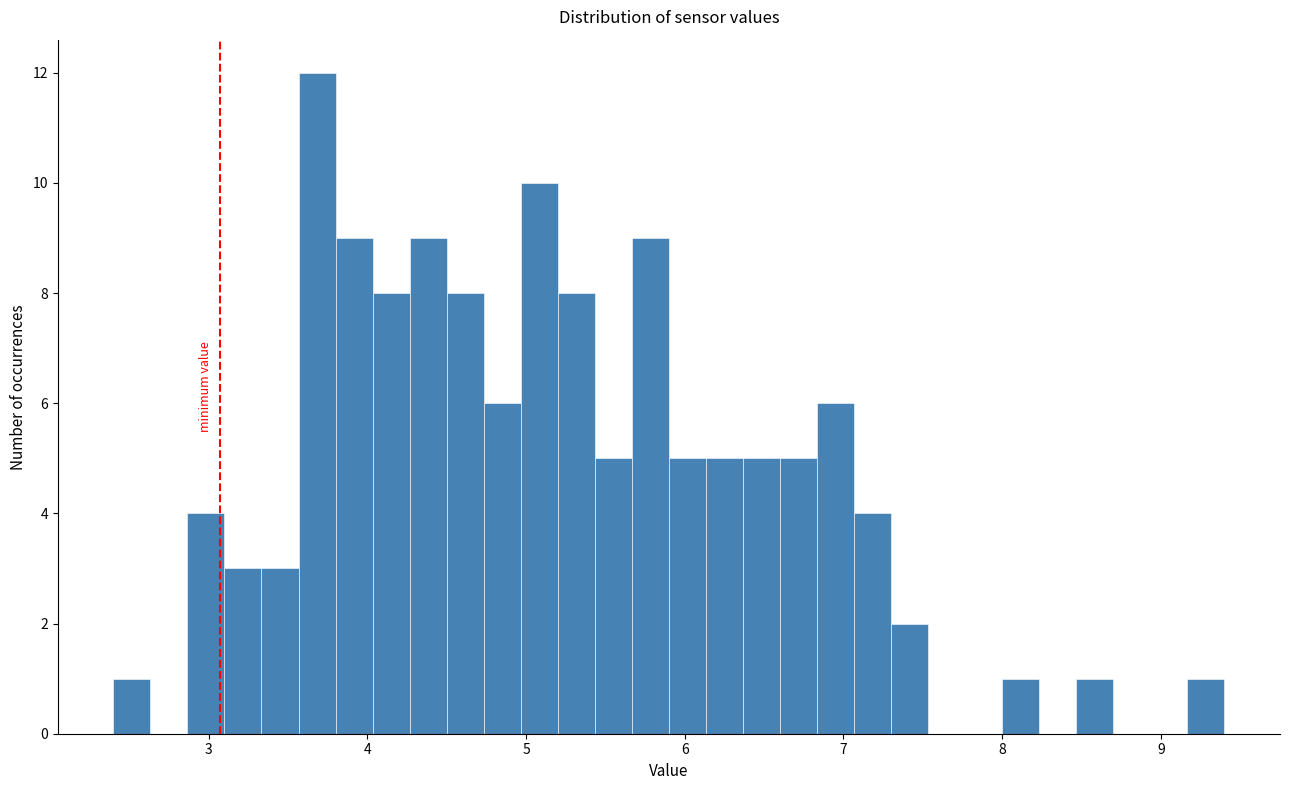

Read against the x-axis, roughly where is the centre of the tallest bar?

3.7